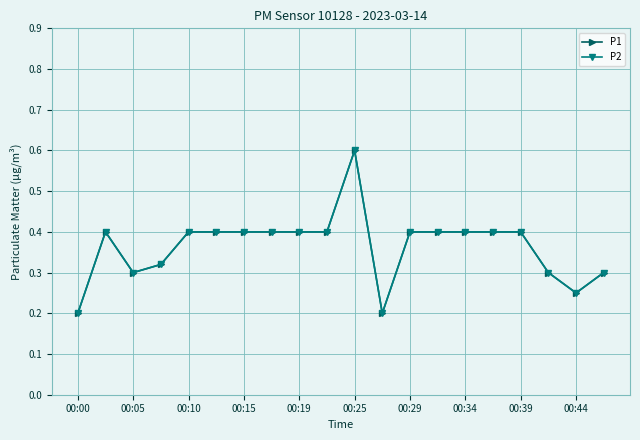

True or false: P2 and P1 intersect in this chart.

False